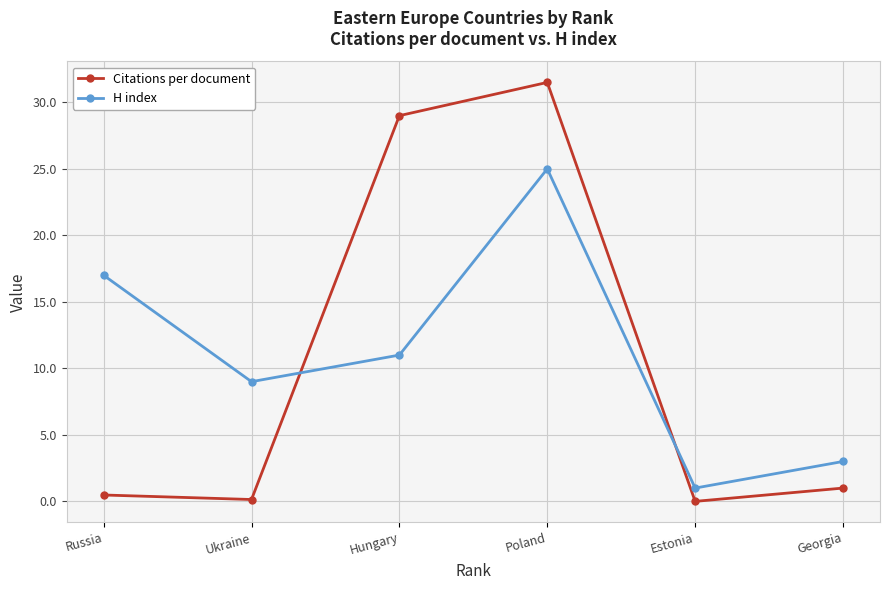

How many categories are shown in the chart?

6